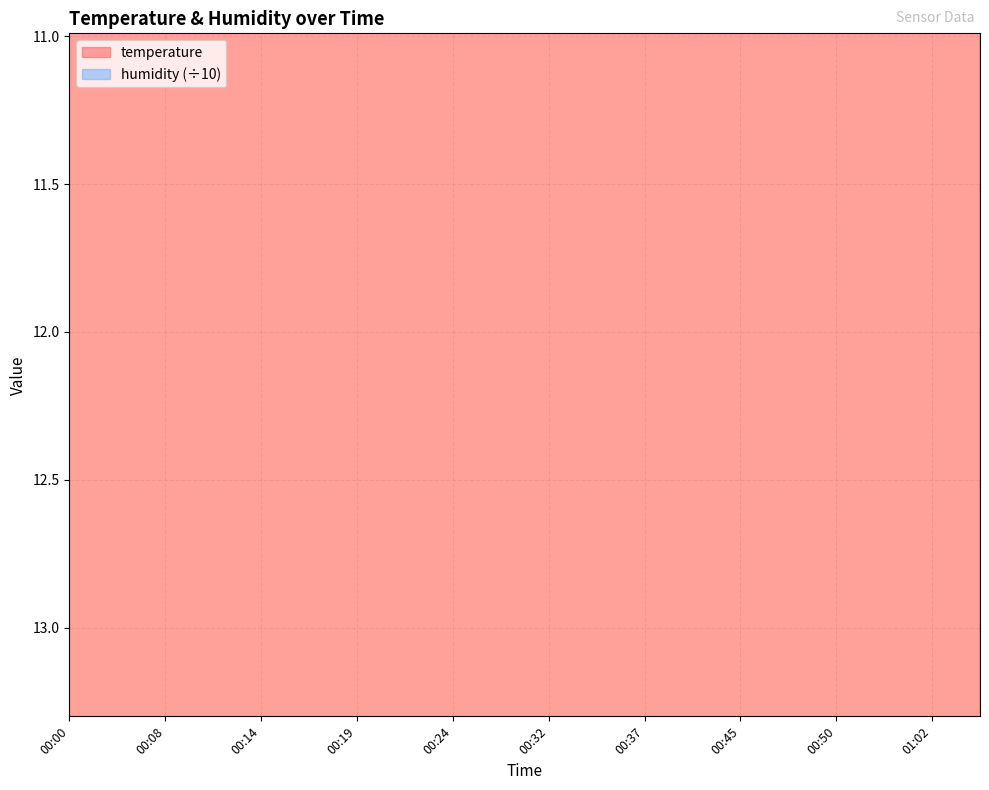

Is it true that the value at 00:59 is 6.3?

False